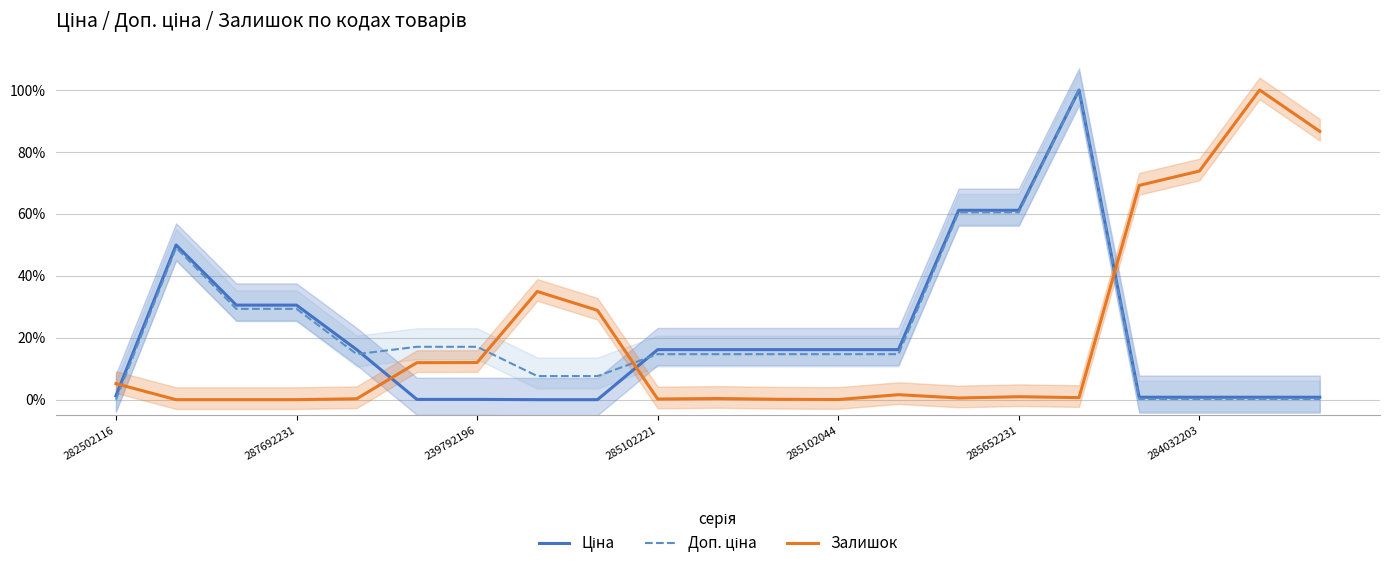

Is this an area chart (filled region under the line)?

No